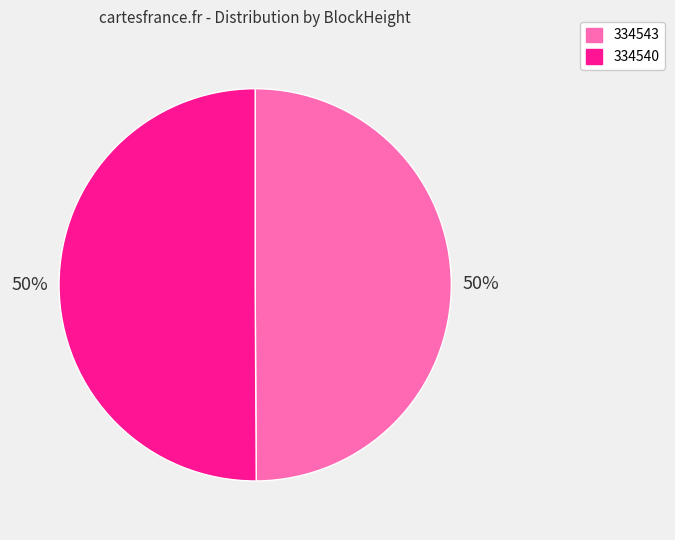

To the nearest percent, what percentage of the pie is 334543?

50%